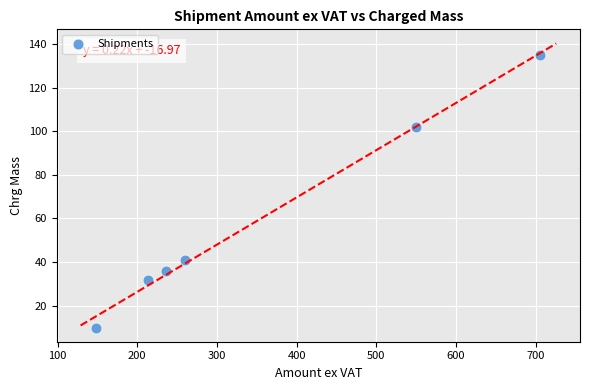

What is the range of Y values (max minus min)?

125